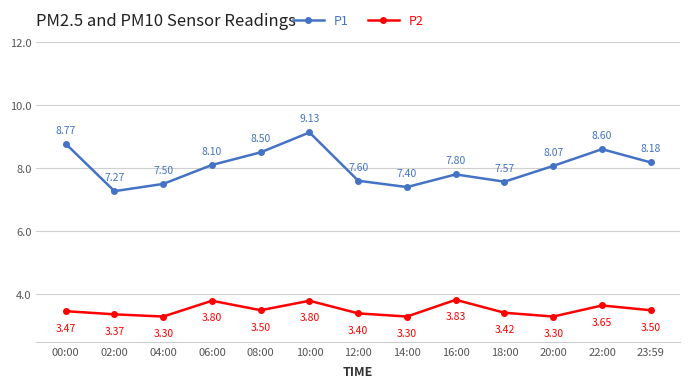

True or false: P1 and P2 cross at least once.

False